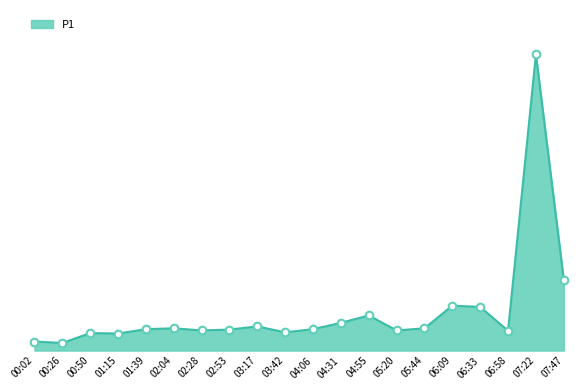

Approximately how many times larger is the value at 00:02 compared to 04:31?

0.3